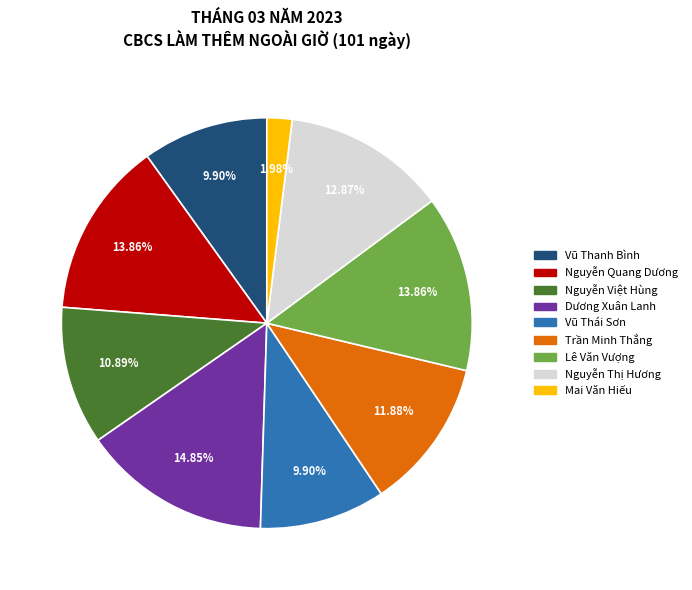

How many segments does this pie chart have?

9